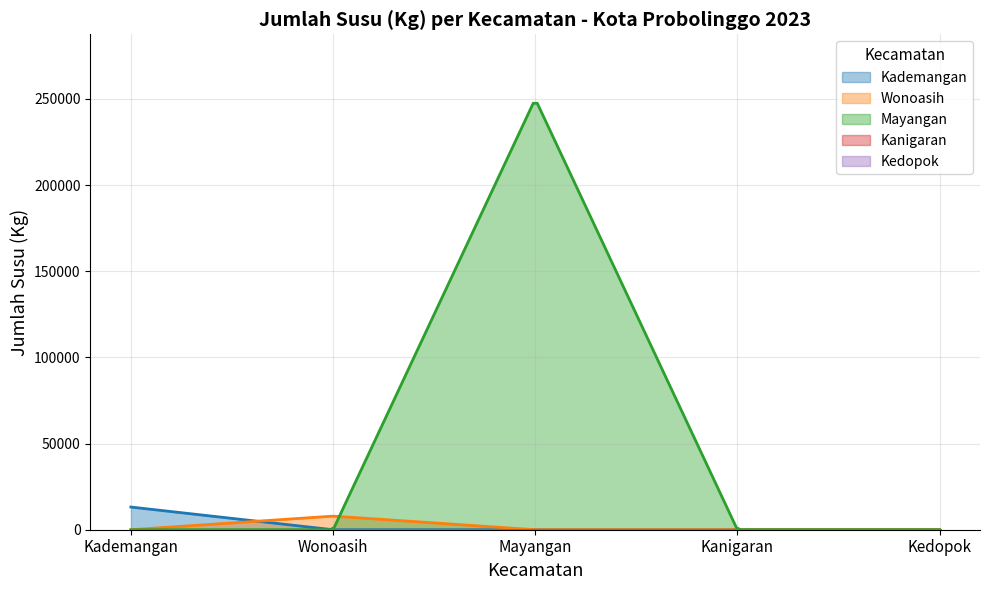

How many series are shown in this chart?

5